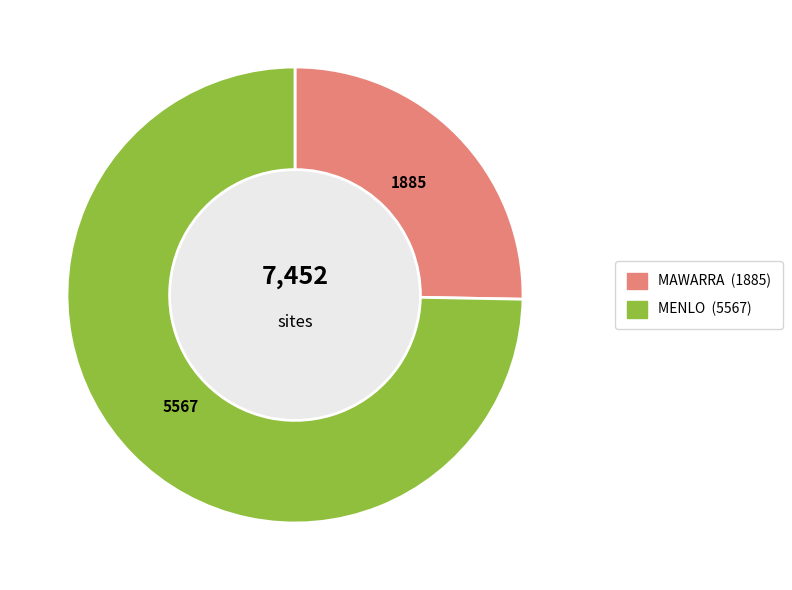

What is the majority slice?

MENLO